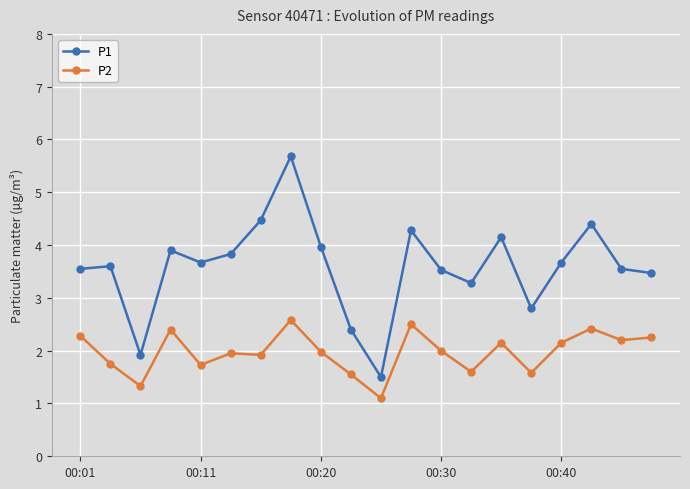

Count the number of data series in this chart.

2